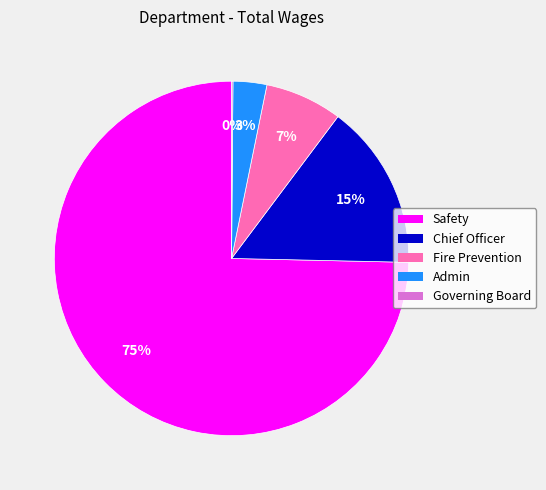

Which has a higher value, Fire Prevention or Safety?

Safety